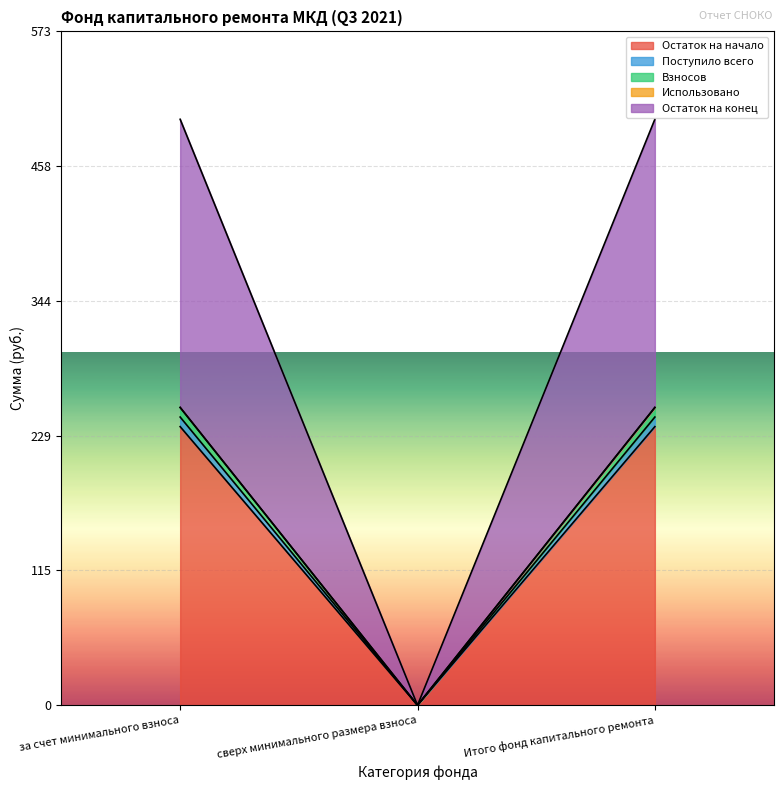

Is it true that Поступило всего equals 245.0 at за счет минимального взноса?

True